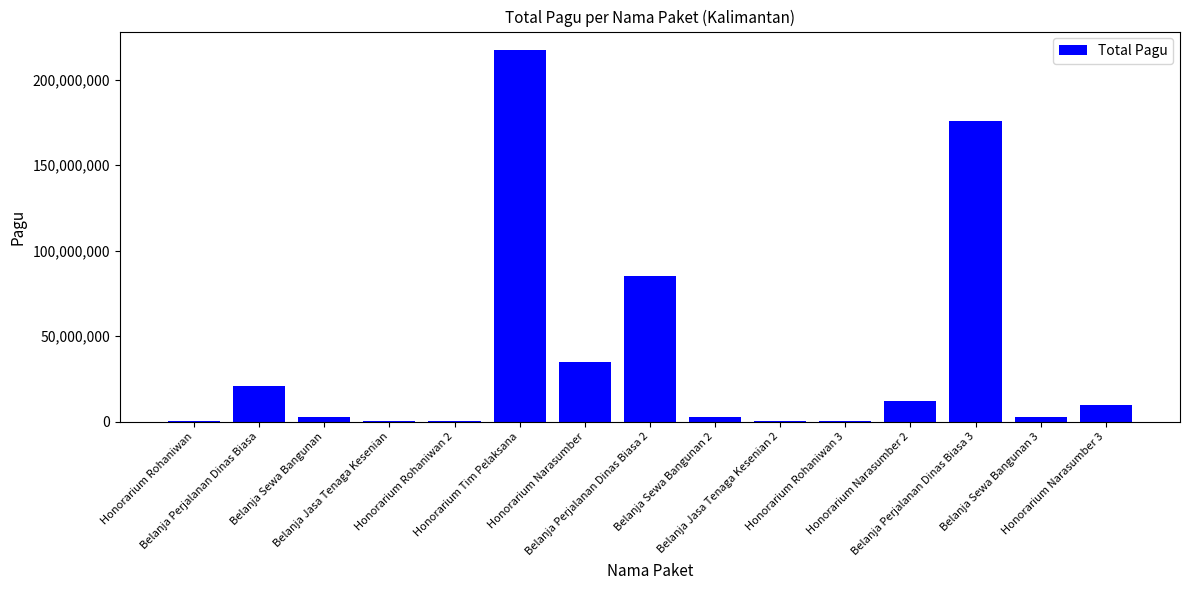

Is it true that the value at Honorarium Rohaniwan 2 is 400000?

True